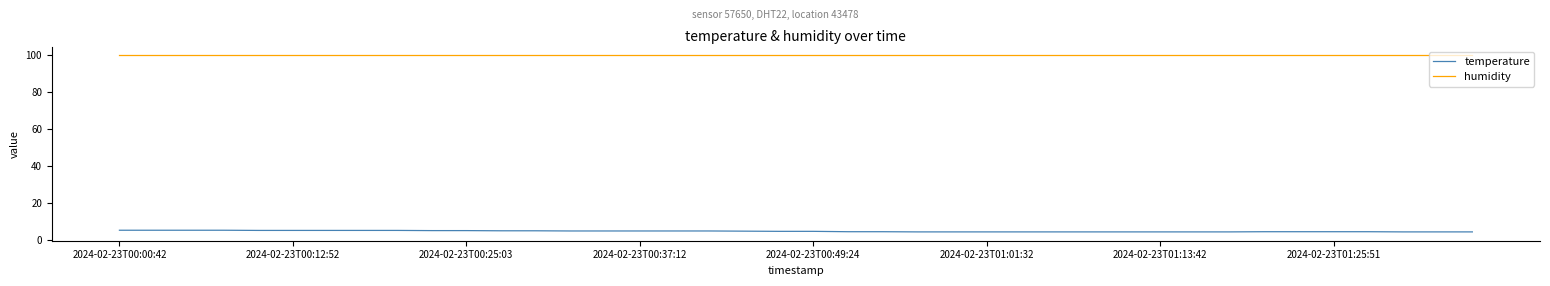

True or false: humidity and temperature intersect in this chart.

False